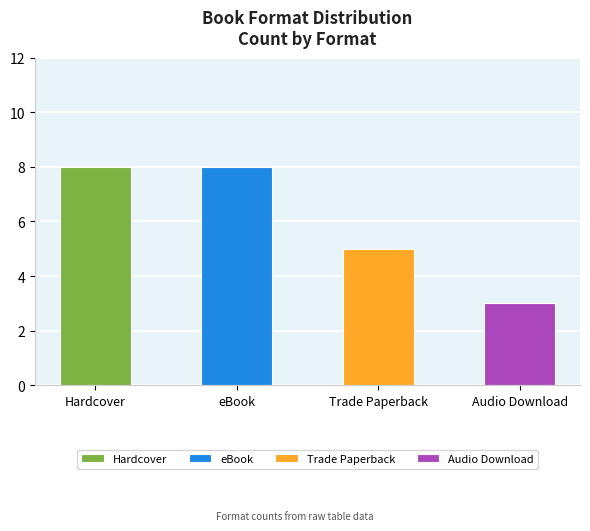

What is the value of the 2nd bar from the left?

8